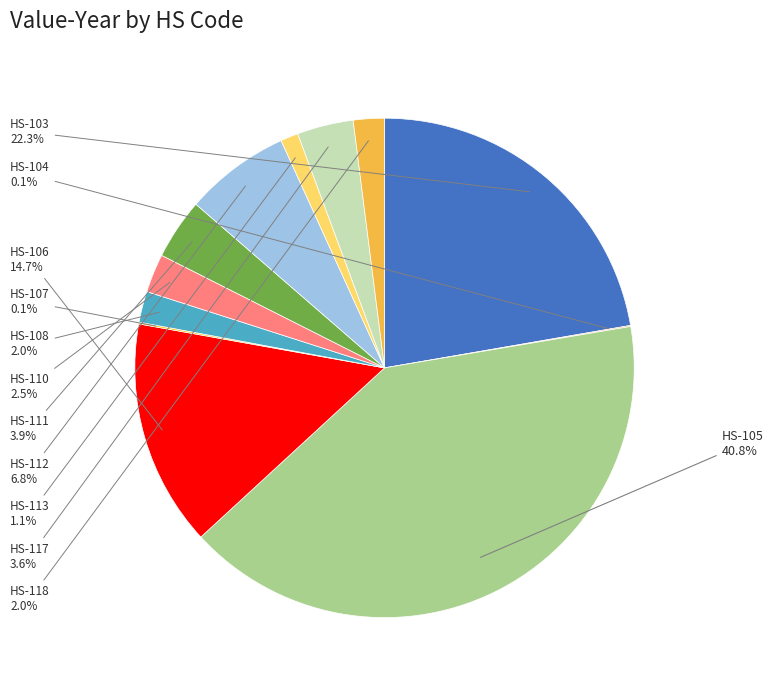

Is there any slice that represents more than half of the pie?

No